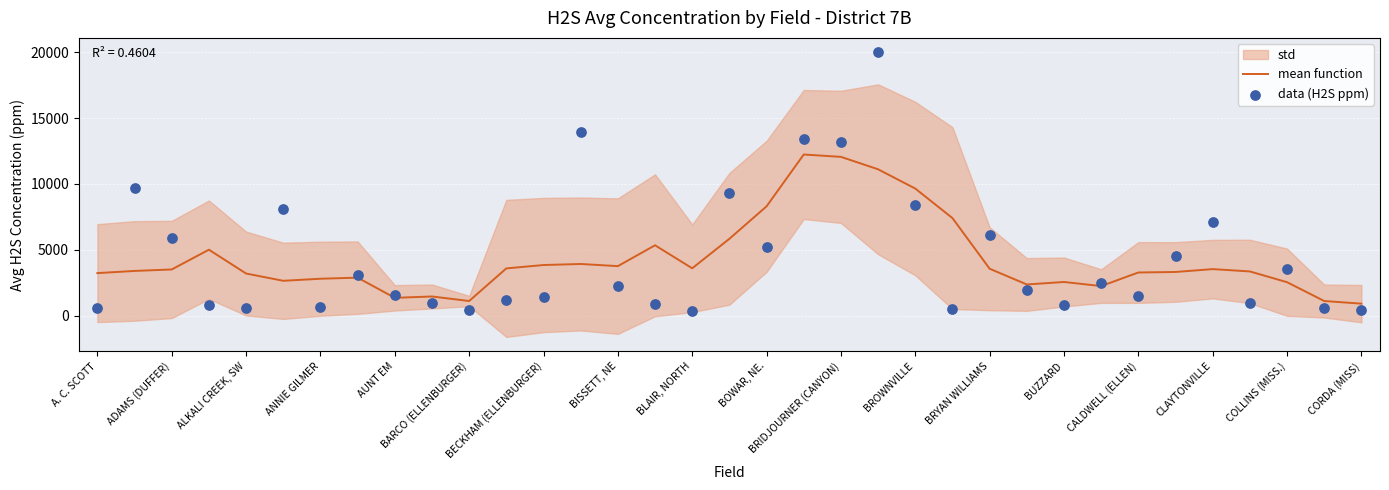

Which series reaches the minimum Y coordinate?

data (H2S ppm)